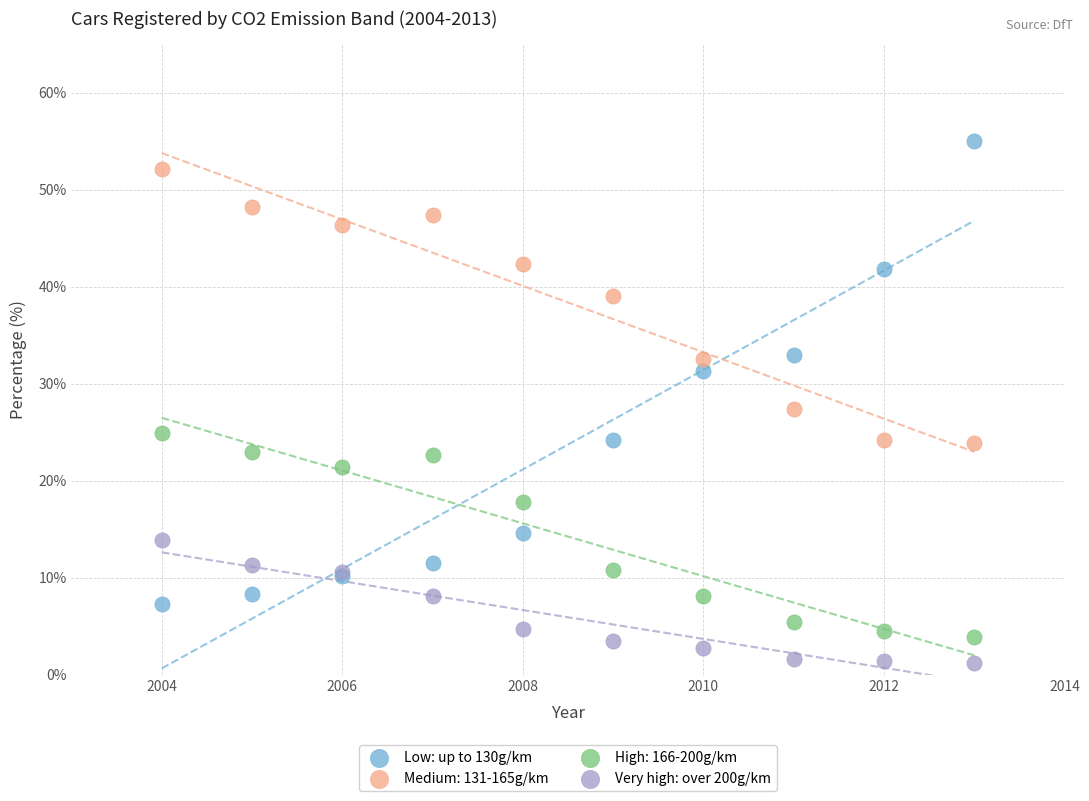

Which series contains the highest Y value?

Low: up to 130g/km